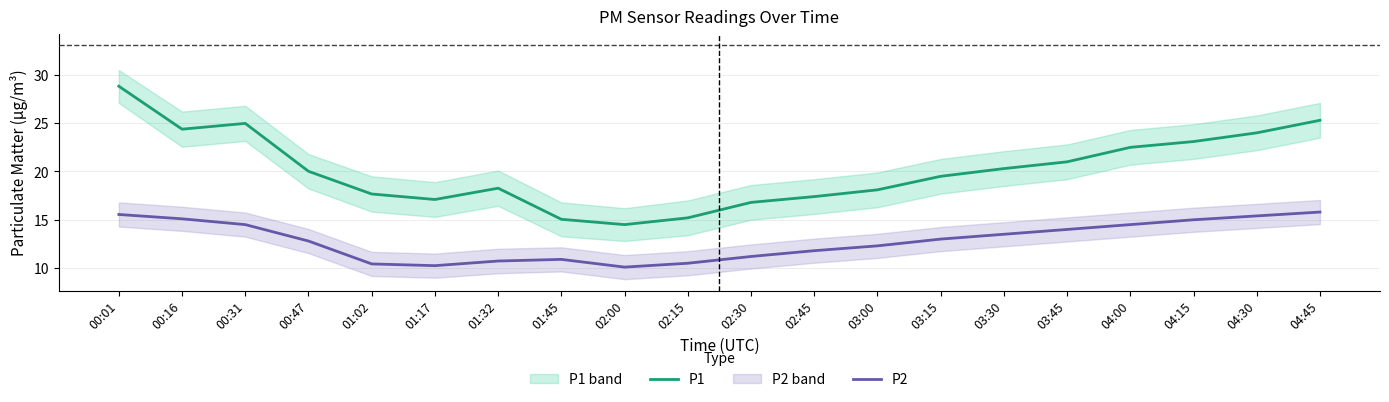

What is the sum of the P1 values at 01:17 and 04:30?

41.1